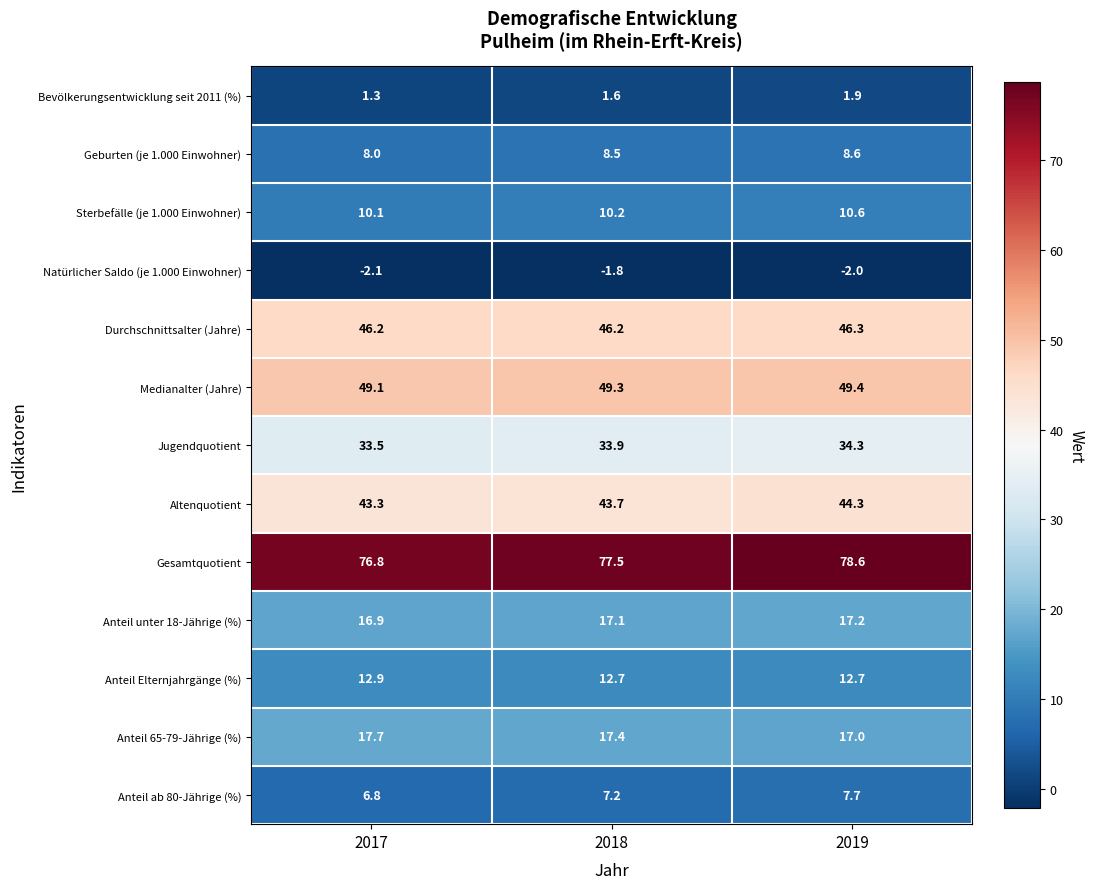

Read the Bevölkerungsentwicklung seit 2011 (%) value at 2018.

1.6